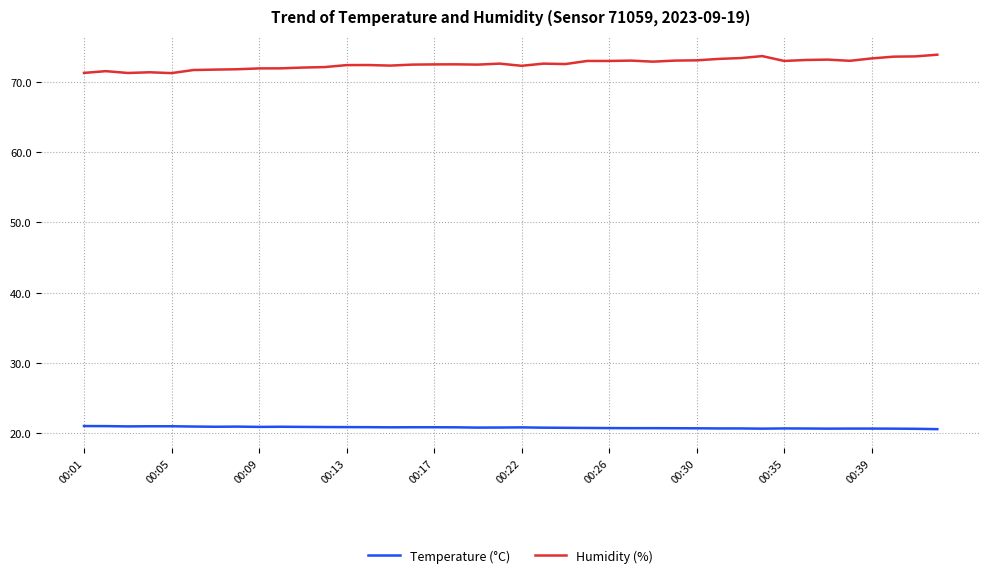

How many lines are shown in the chart?

2